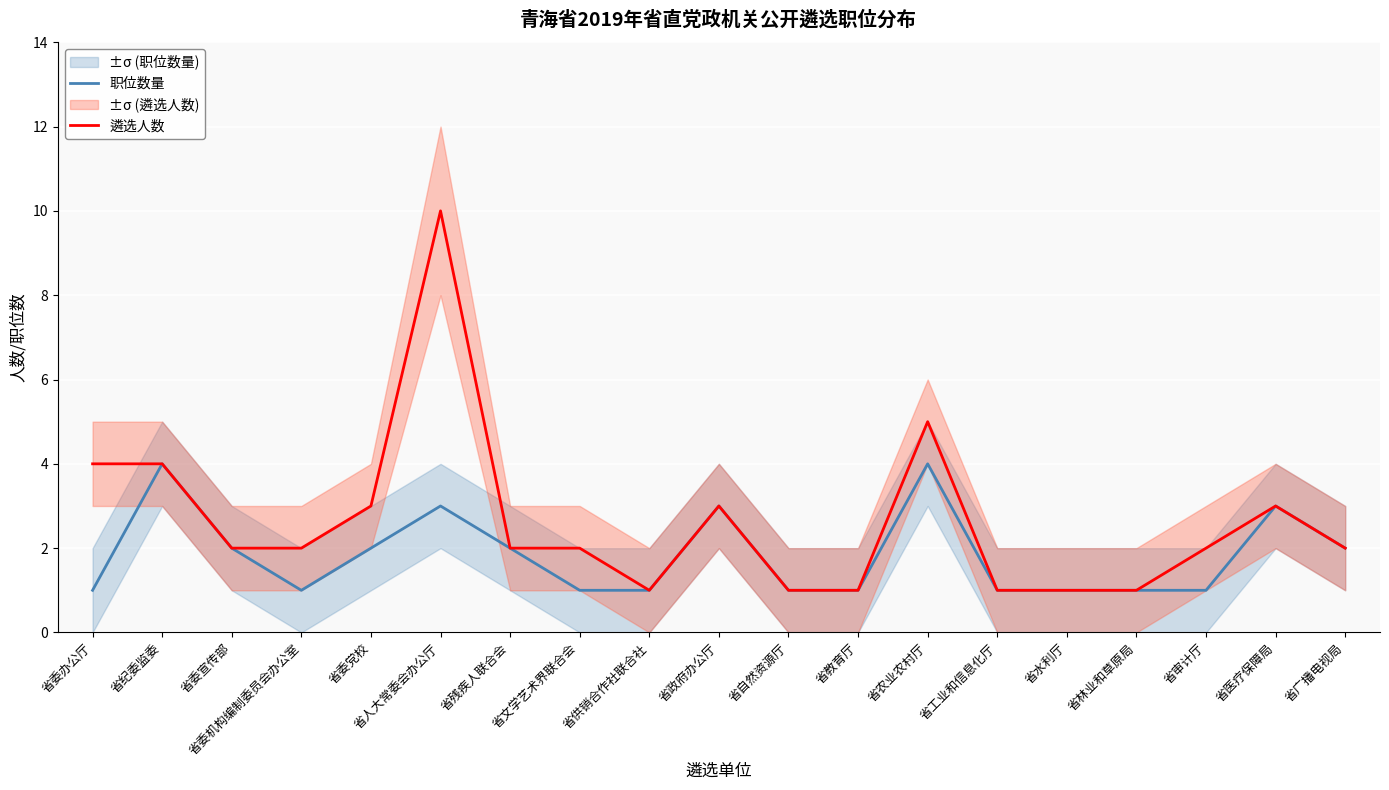

True or false: 遴选人数 and 职位数量 cross at least once.

False